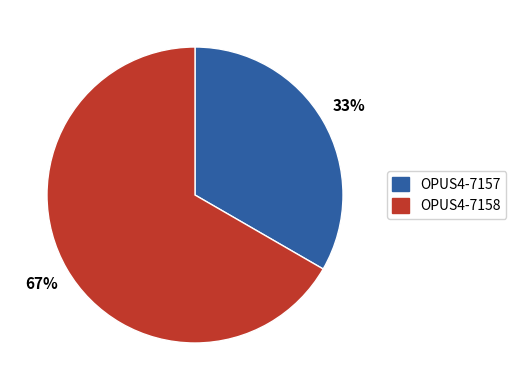

To the nearest percent, what percentage of the pie is OPUS4-7157?

33%